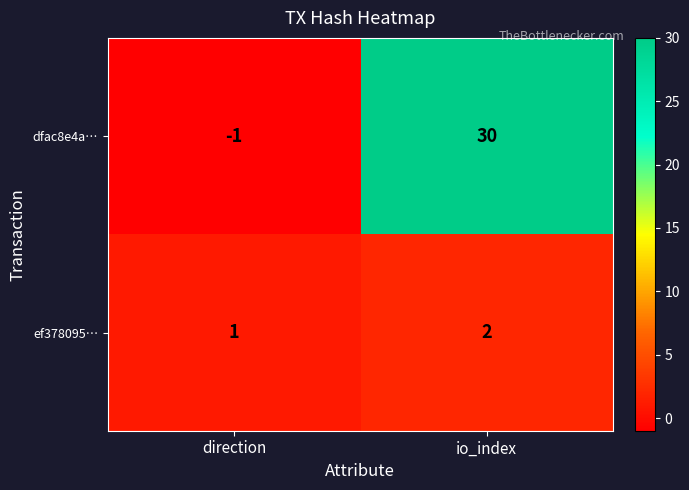

At which label is dfac8e4a… closest to 14?

direction